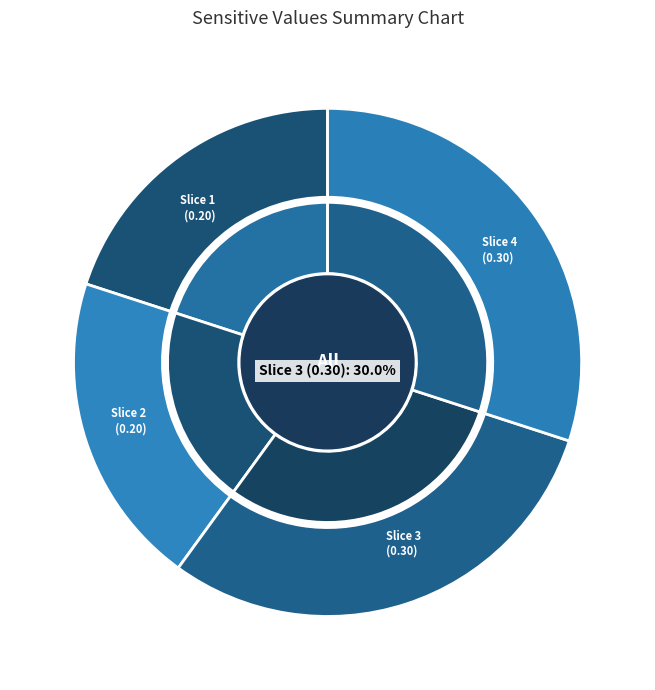

True or false: 2022-08-25T04:18:48.311Z accounts for 31% of the total.

False